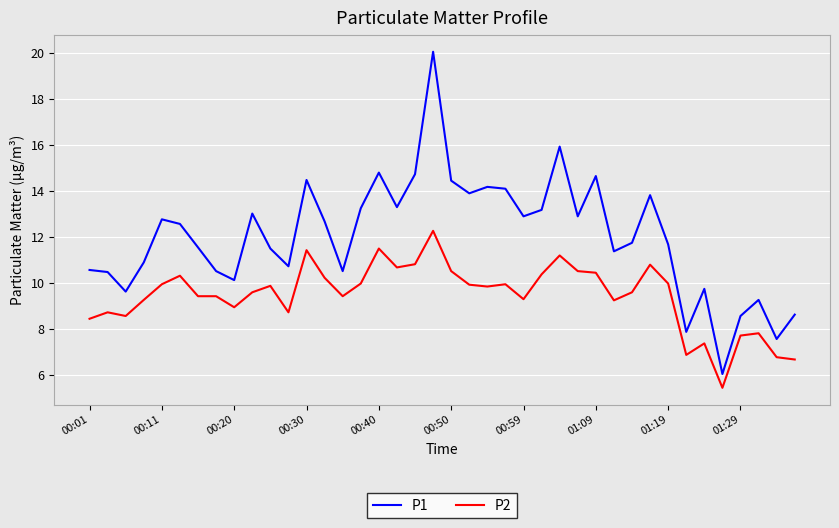

Which series has the widest spread of values?

P1